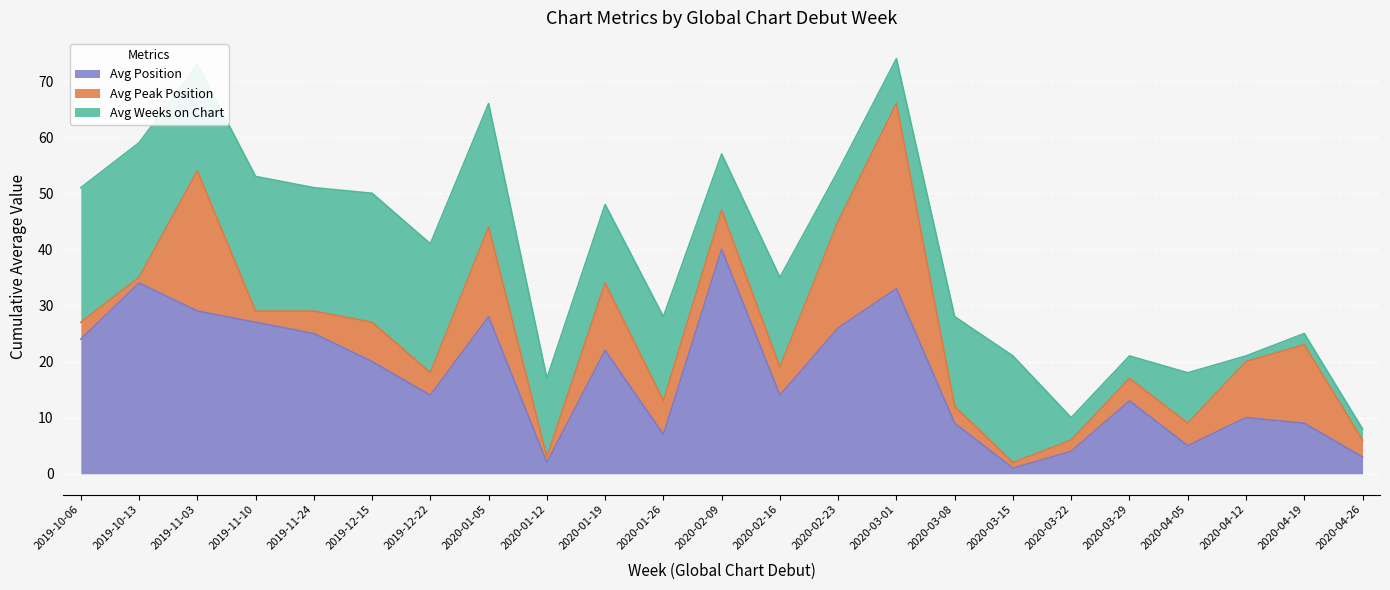

Which series has the largest total across all categories?

Avg Position